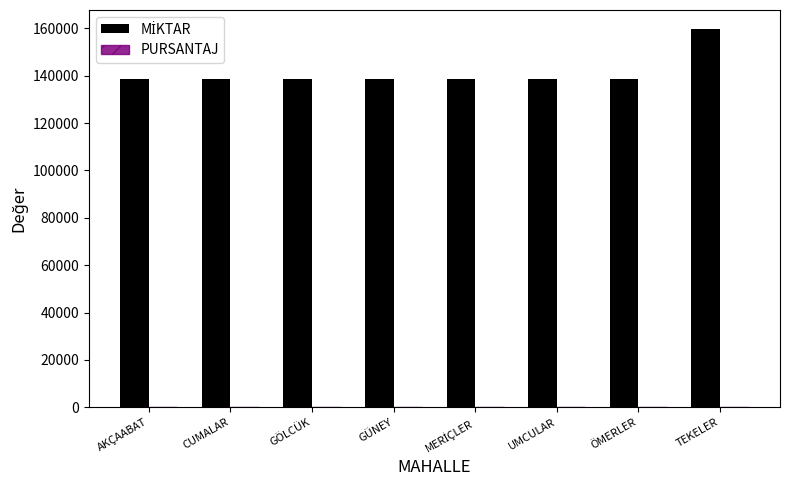

At which category does the chart reach its peak across all series?

TEKELER